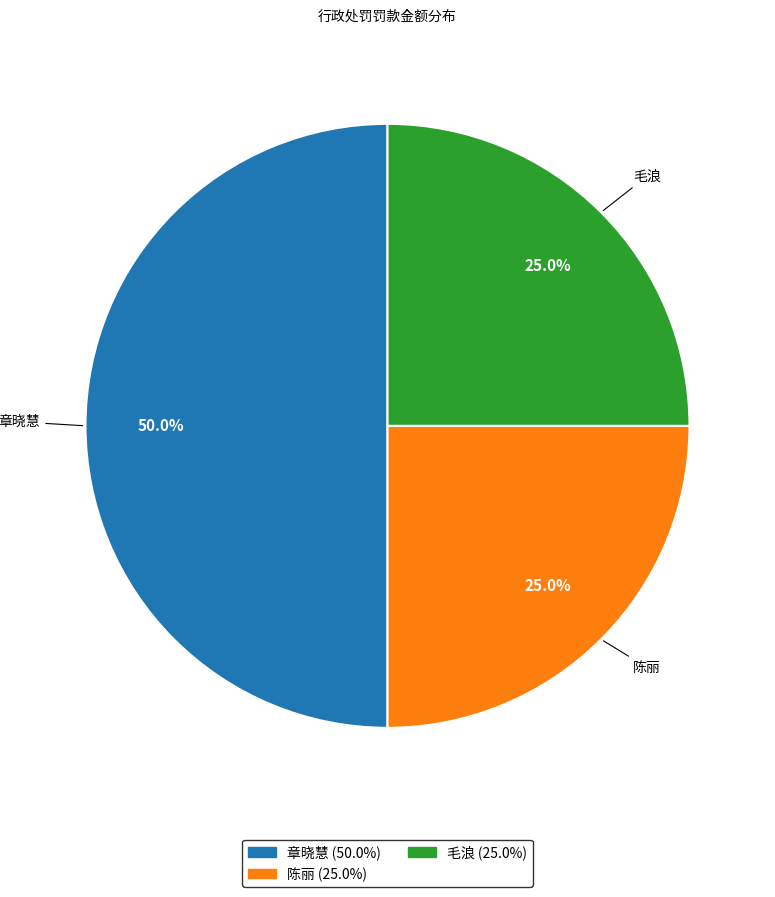

Which category has the biggest portion of the pie?

章晓慧